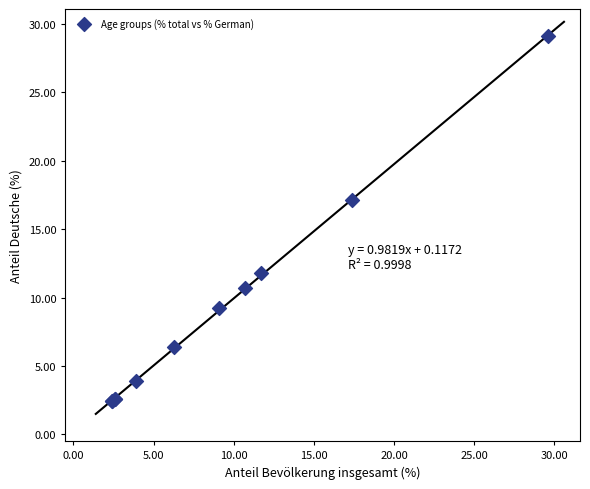

What Y value in the scatter plot is closest to 15?

17.1